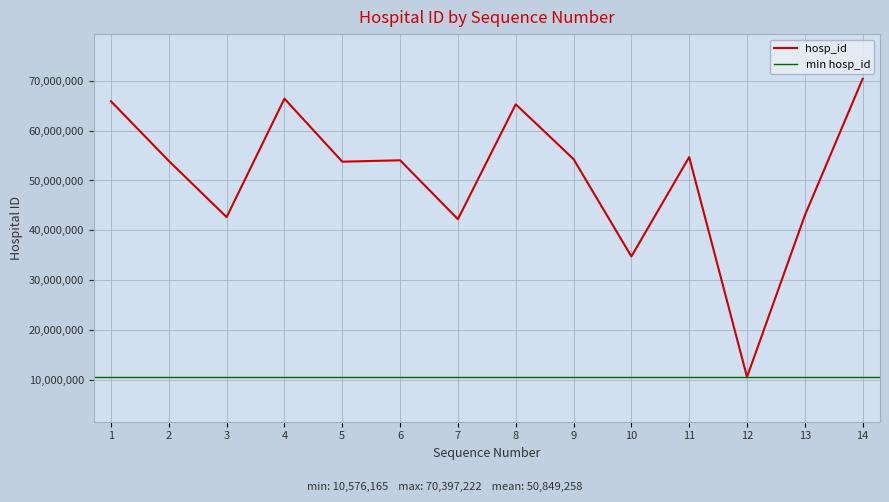

What is the average value?

50849259